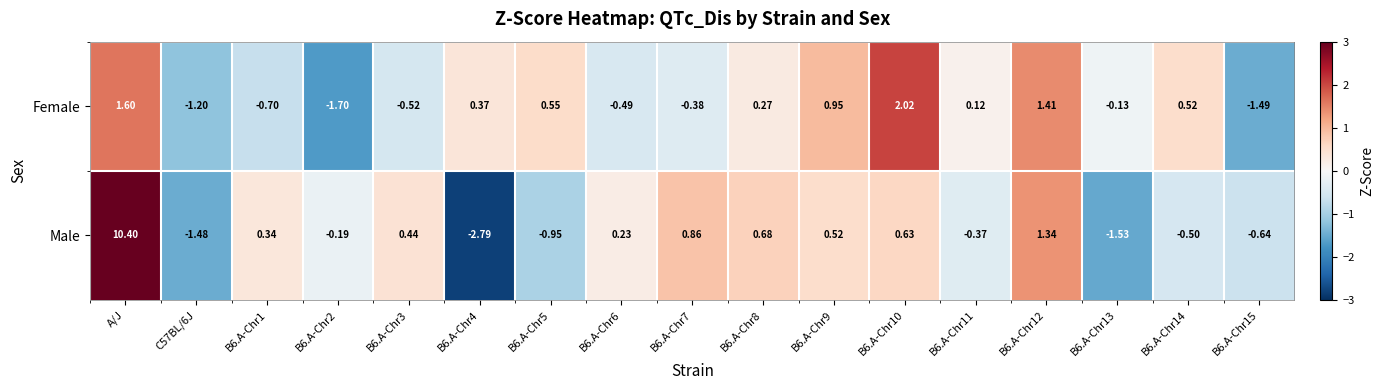

How many data points does each series have?

17